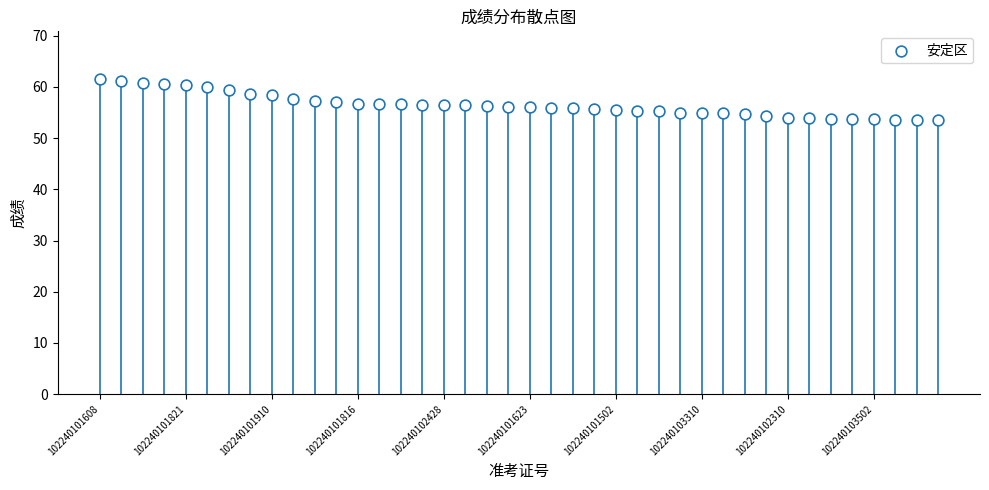

What is the range of Y values (max minus min)?

8.1